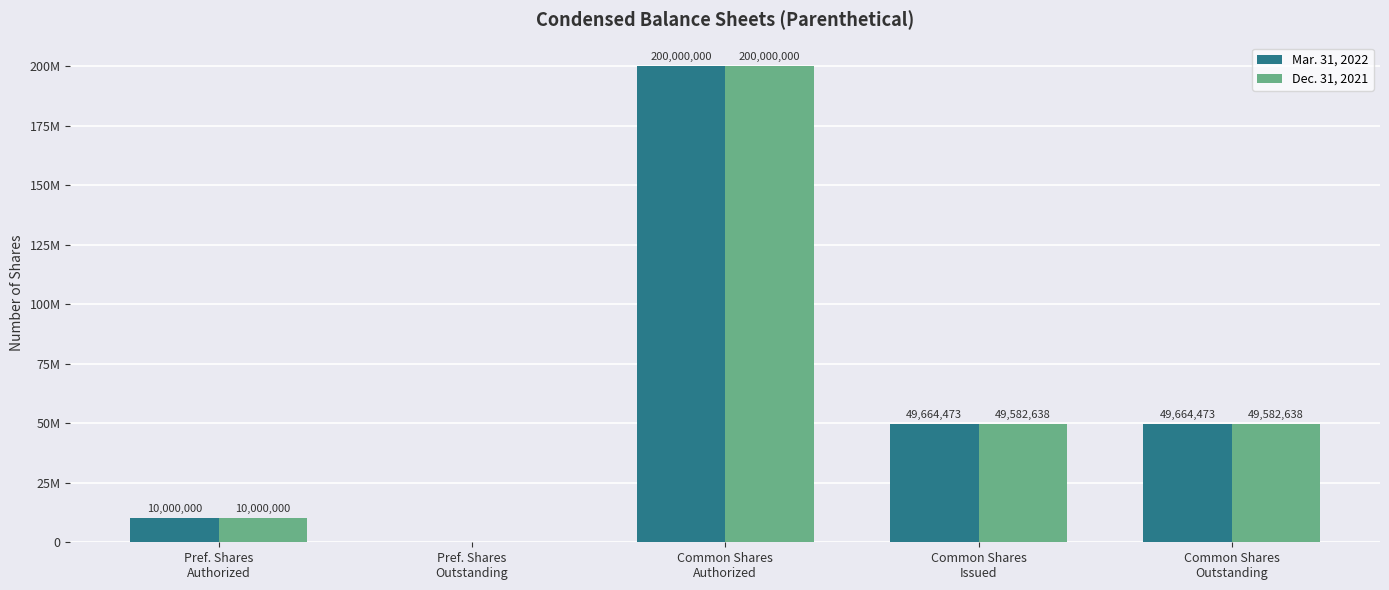

Which has a higher value, Common Shares
Authorized or Common Shares
Outstanding?

Common Shares
Authorized